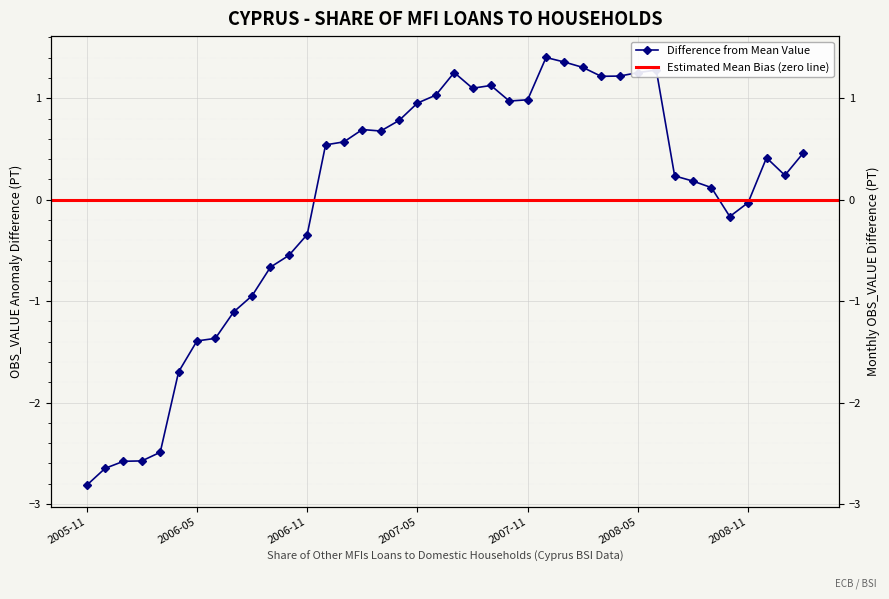

List the labels in order of value, largest first.

2007-12, 2008-01, 2008-02, 2008-06, 2007-07, 2008-05, 2008-04, 2008-03, 2007-09, 2007-08, 2007-06, 2007-11, 2007-10, 2007-05, 2007-04, 2007-02, 2007-03, 2007-01, 2006-12, 2009-02, 2008-12, 2009-01, 2008-07, 2008-08, 2008-09, 2008-11, 2008-10, 2006-11, 2006-10, 2006-09, 2006-08, 2006-07, 2006-06, 2006-05, 2006-04, 2006-03, 2006-02, 2006-01, 2005-12, 2005-11